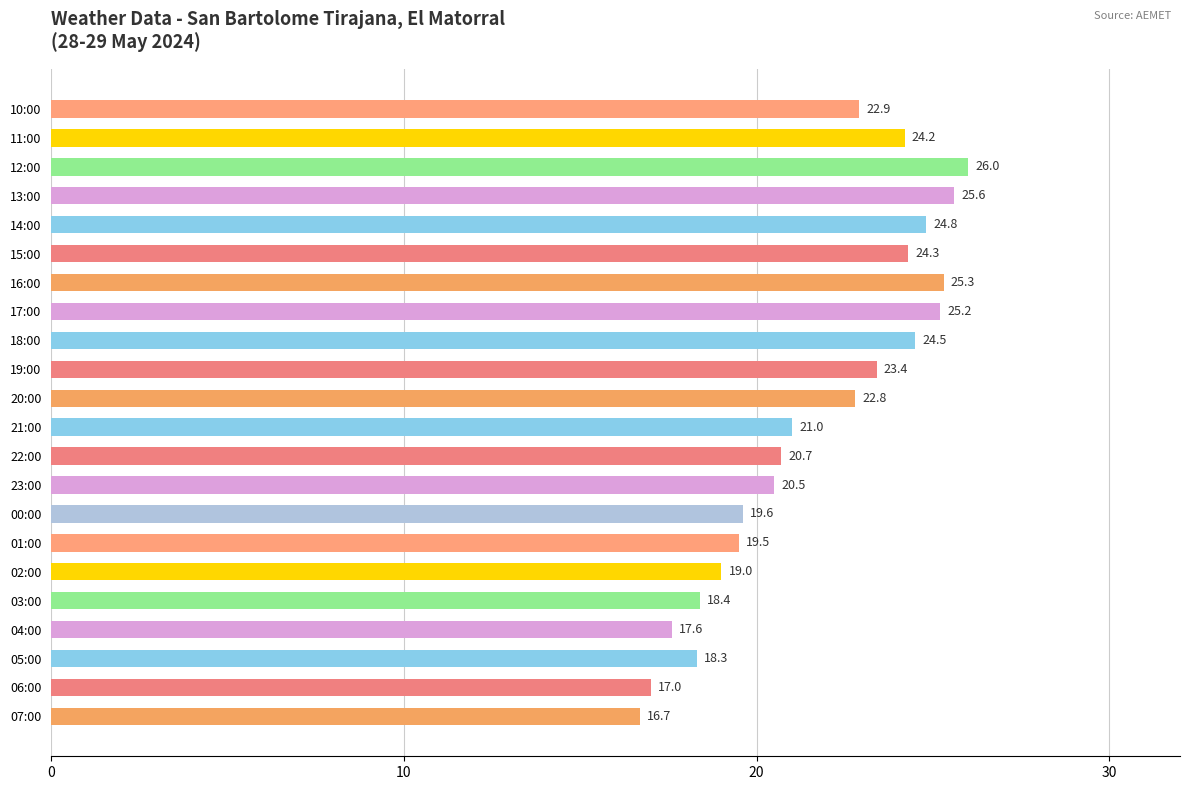

Rank the categories by value from lowest to highest.

07:00, 06:00, 04:00, 05:00, 03:00, 02:00, 01:00, 00:00, 23:00, 22:00, 21:00, 20:00, 10:00, 19:00, 11:00, 15:00, 18:00, 14:00, 17:00, 16:00, 13:00, 12:00